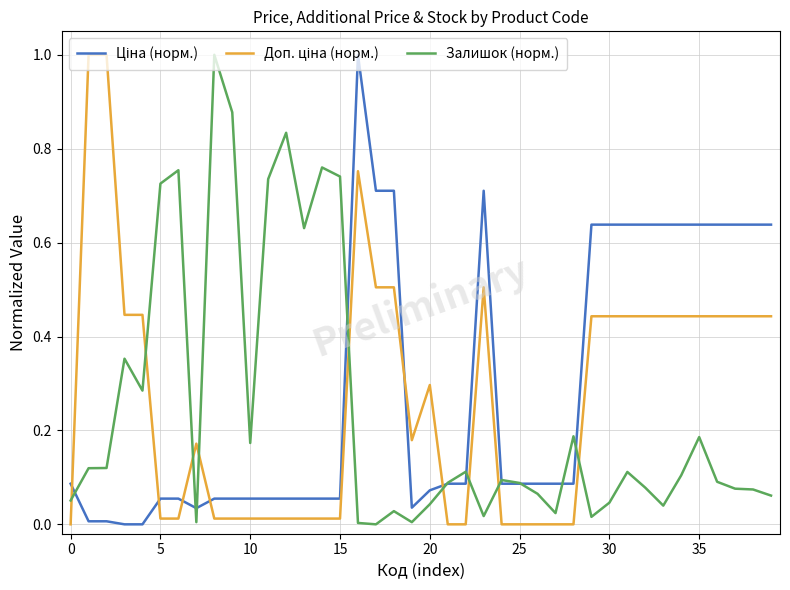

What is the maximum value shown in the chart?

1.0